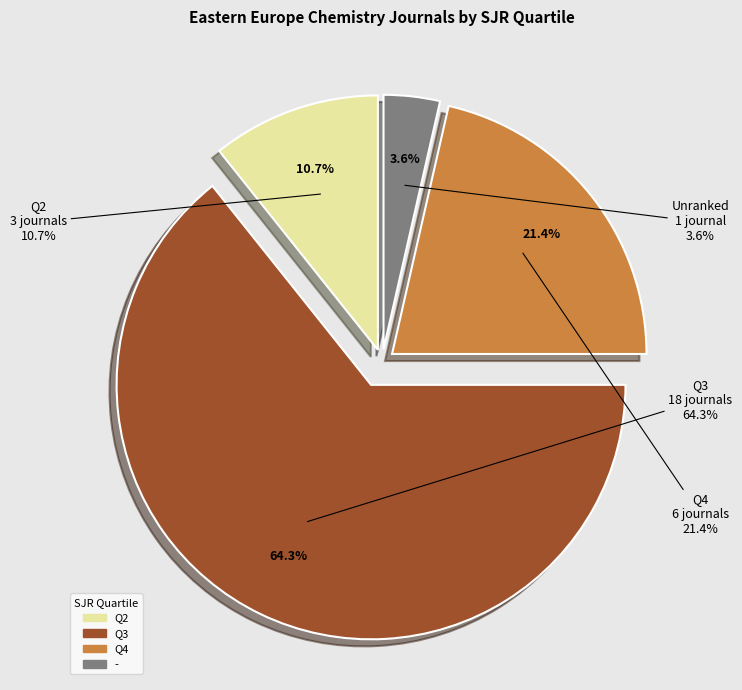

Which slice is the smallest?

-